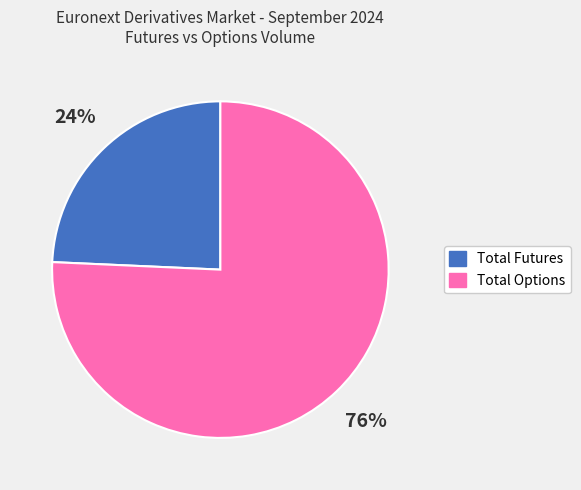

Which slice is the smallest?

Total Futures